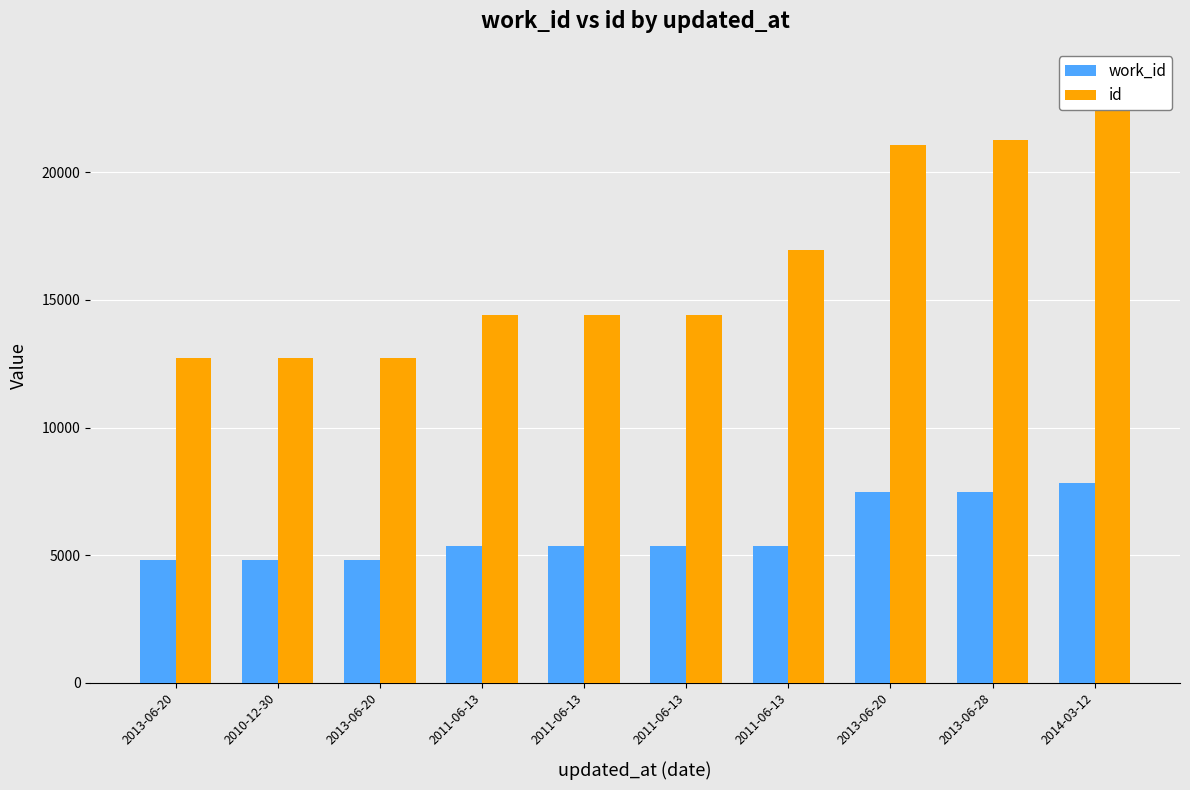

What is the label of the 5th bar from the right?

2011-06-13